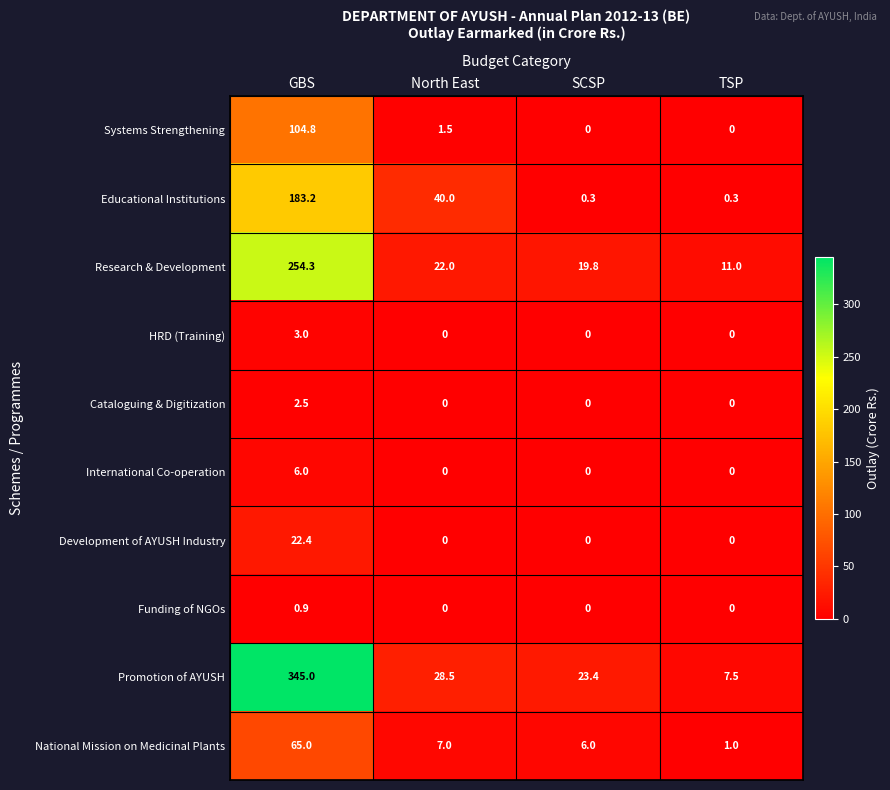

The value of Cataloguing & Digitization at SCSP is 1.7. True or false?

False